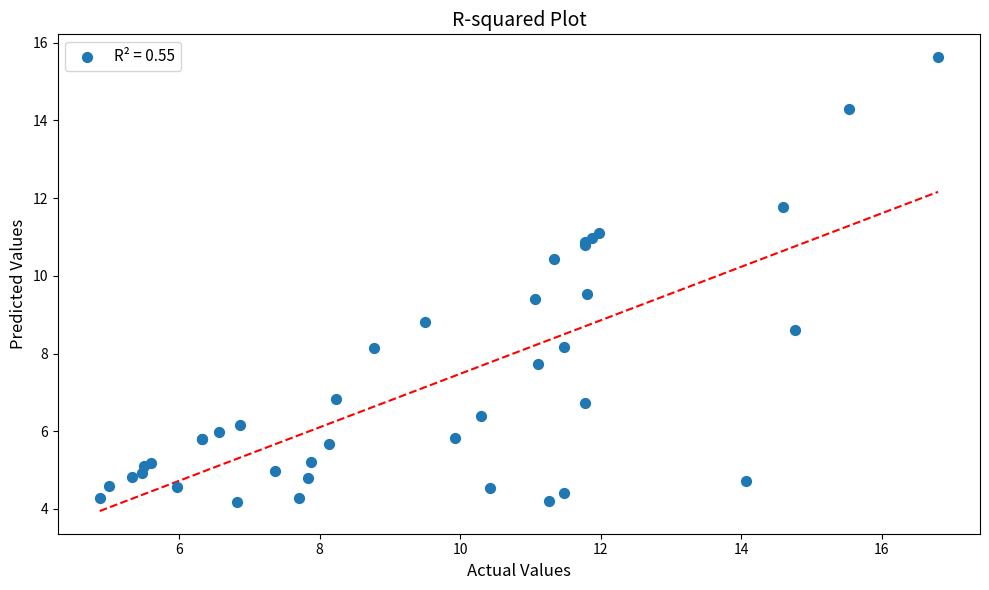

What Y value in the scatter plot is closest to 9?

8.8